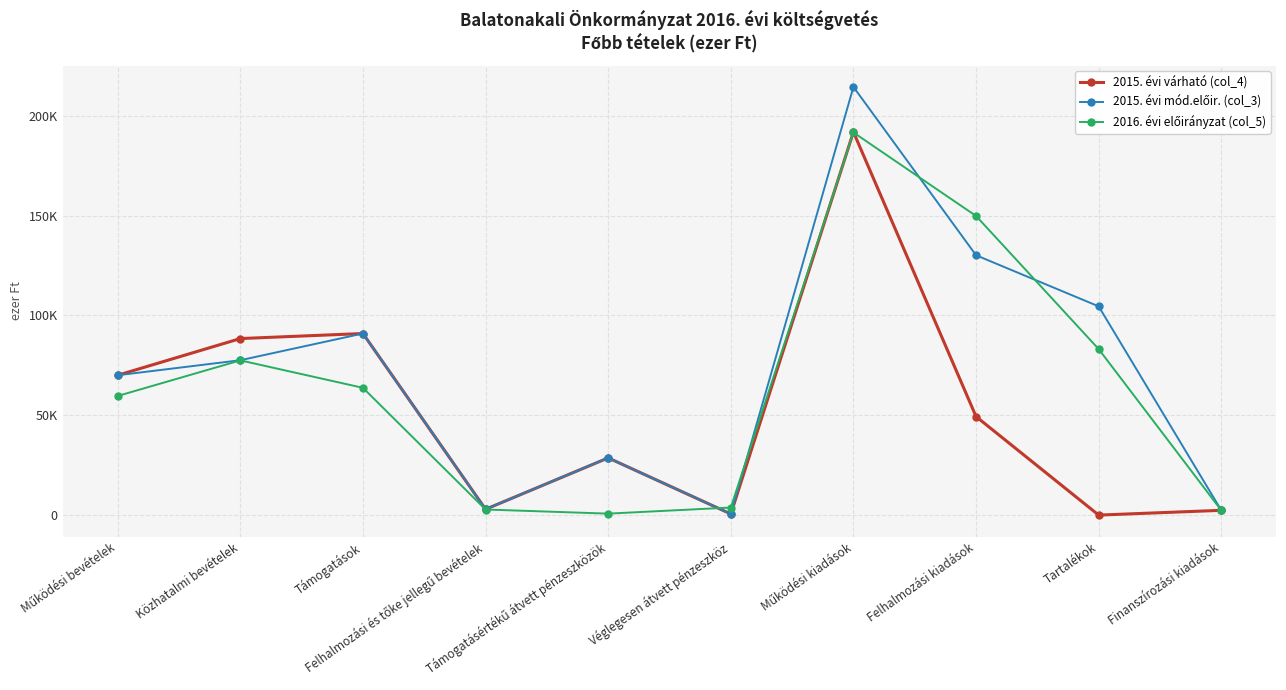

What is the total value across all series at Finanszírozási kiadások?

7155